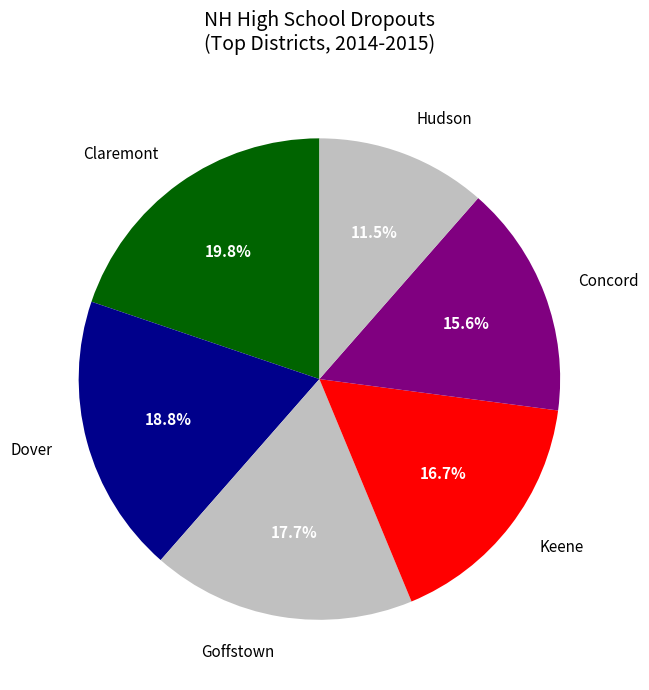

Does Hudson represent more than half of the total?

No